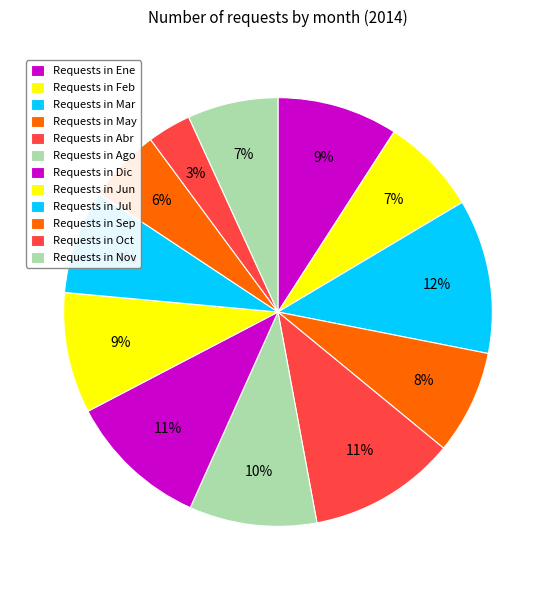

How many segments does this pie chart have?

12